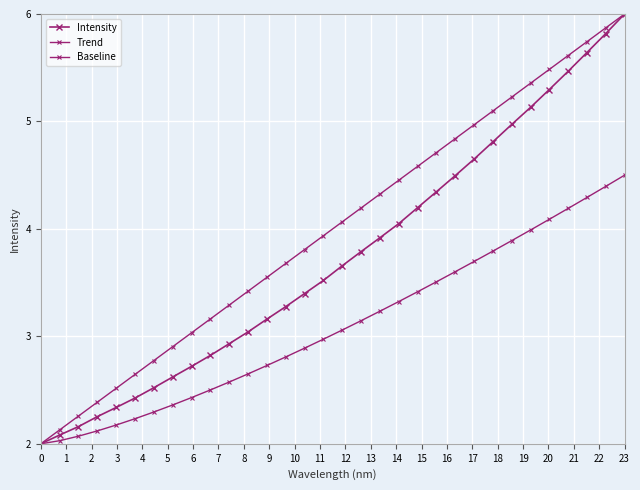

True or false: Baseline has more than 2 points higher than both neighbors.

False